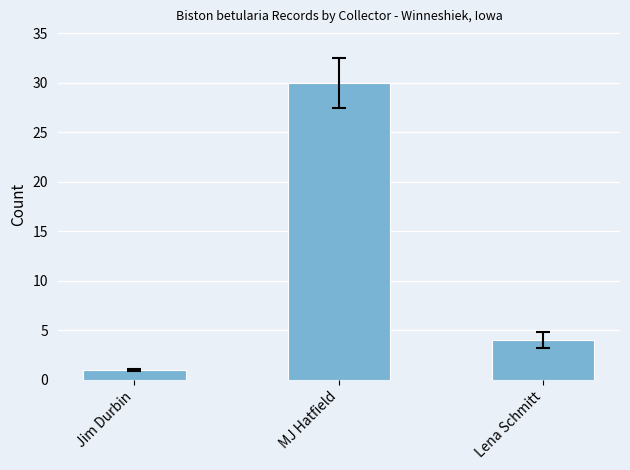

What position from the right is MJ Hatfield?

2